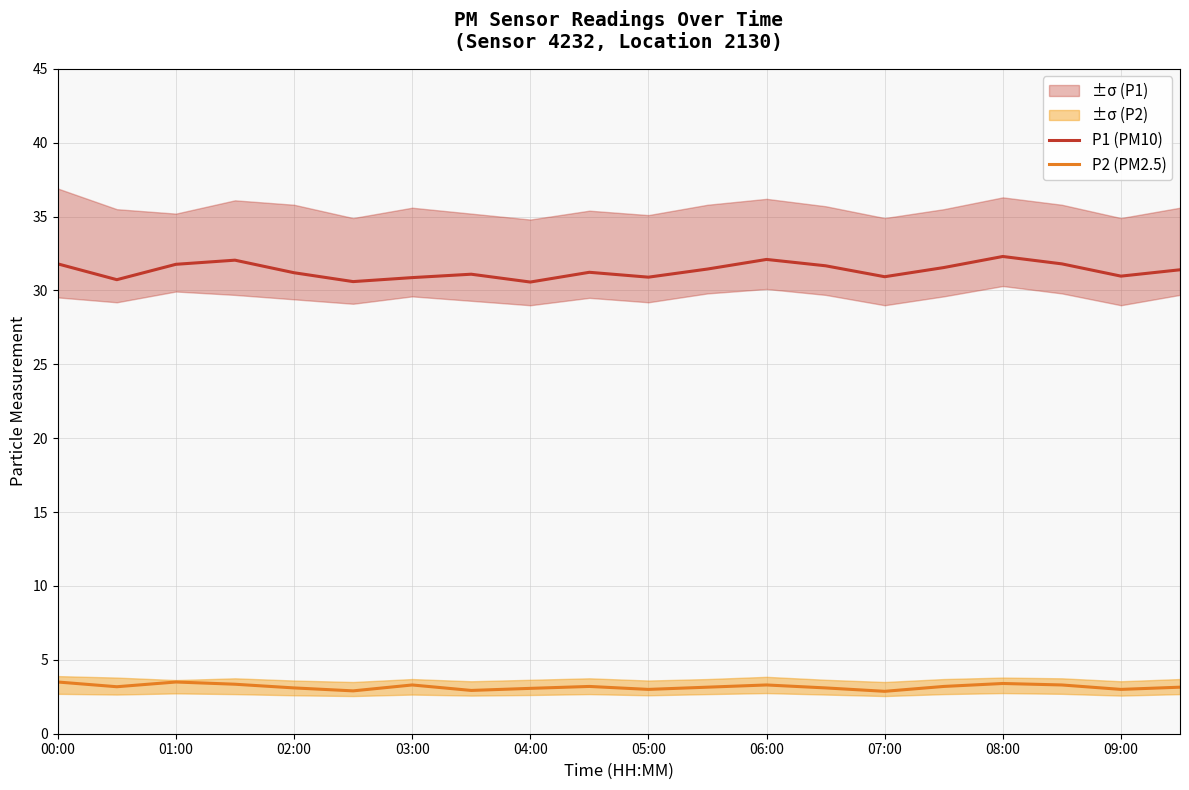

At which label does P2 (PM2.5) reach its peak?

00:00